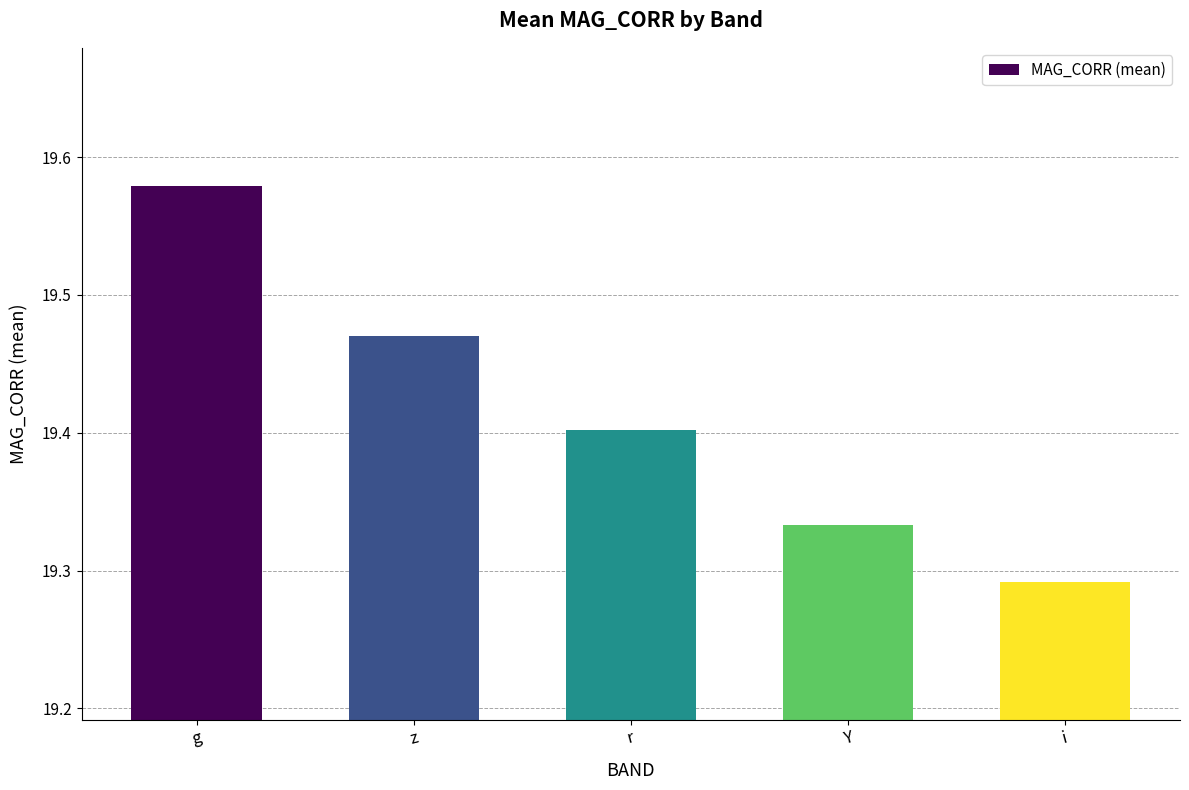

How many values are between 19 and 20?

5